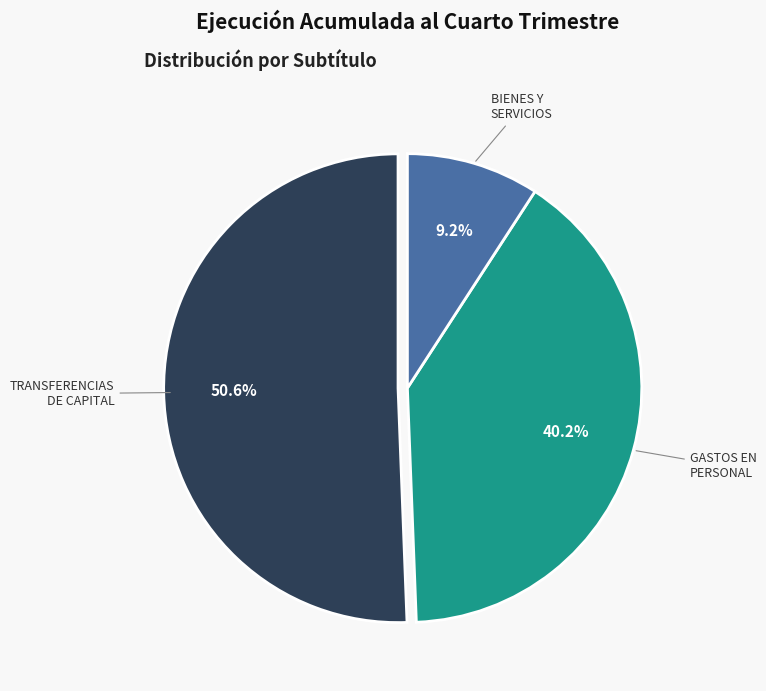

Does any single category account for the majority?

Yes